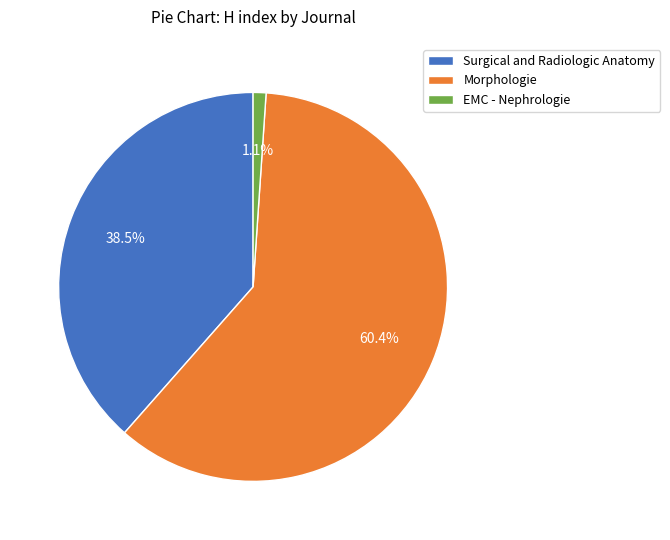

Do EMC - Nephrologie and Morphologie together represent more than half of the pie?

Yes